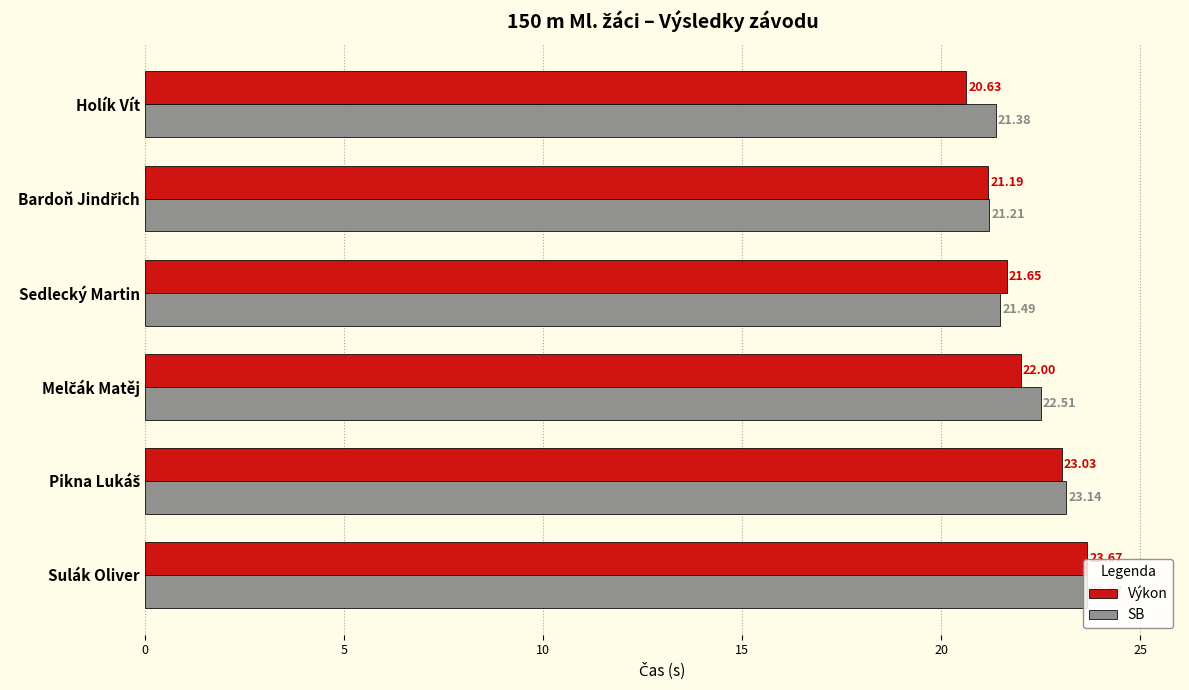

Which category has the lowest value across all series?

Holík Vít